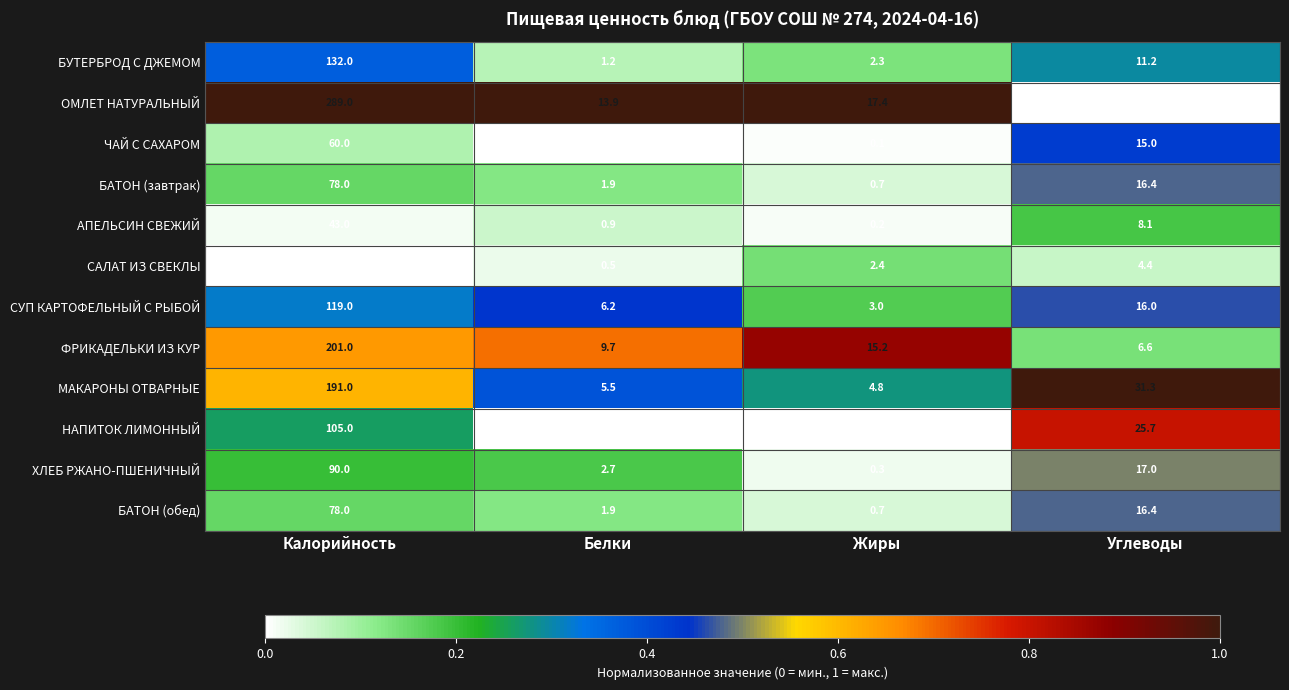

Rank the categories by МАКАРОНЫ ОТВАРНЫЕ value from highest to lowest.

Калорийность, Углеводы, Белки, Жиры